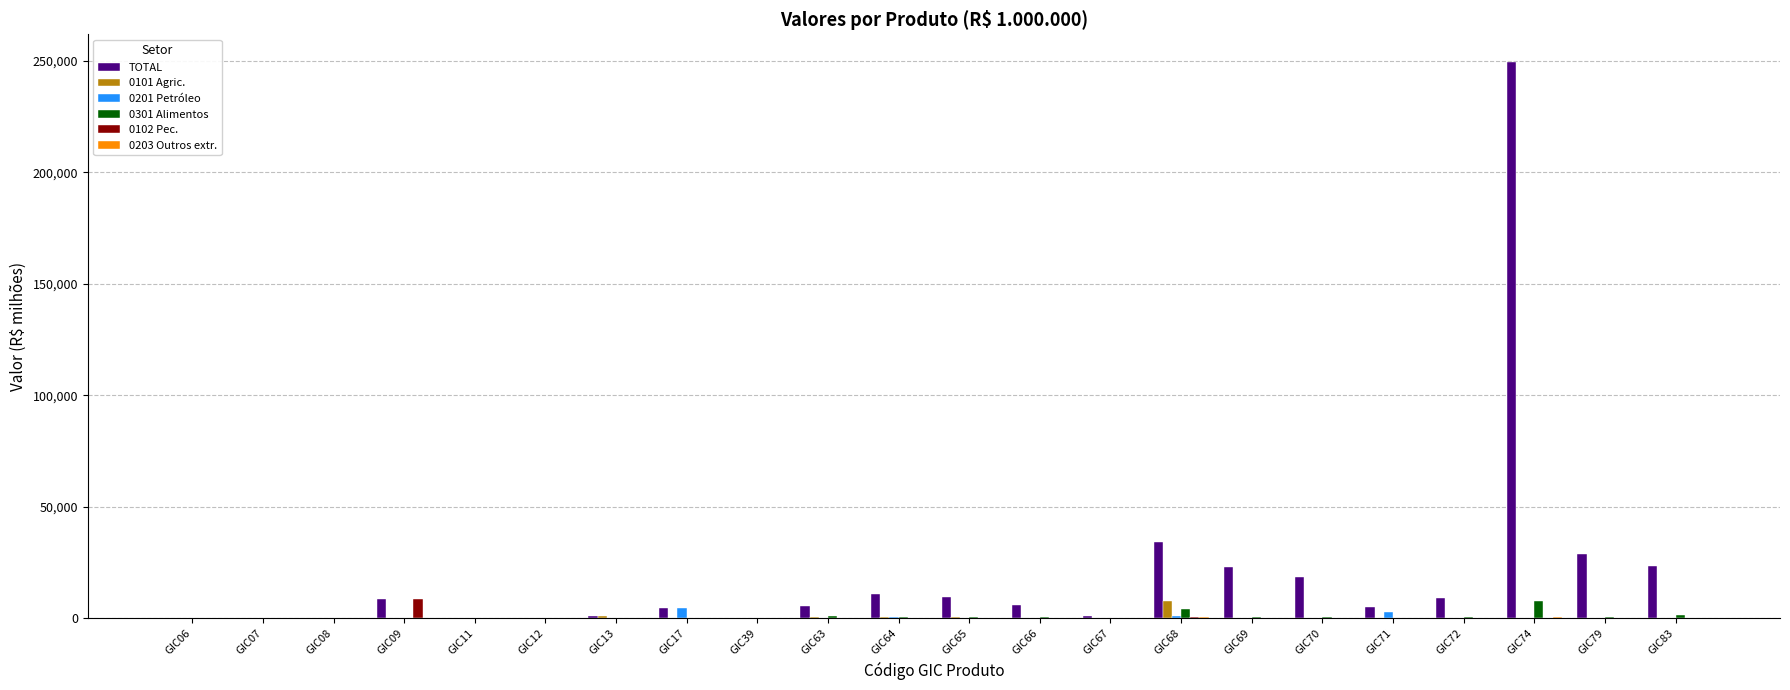

What is the maximum value shown in the chart?

249477.7